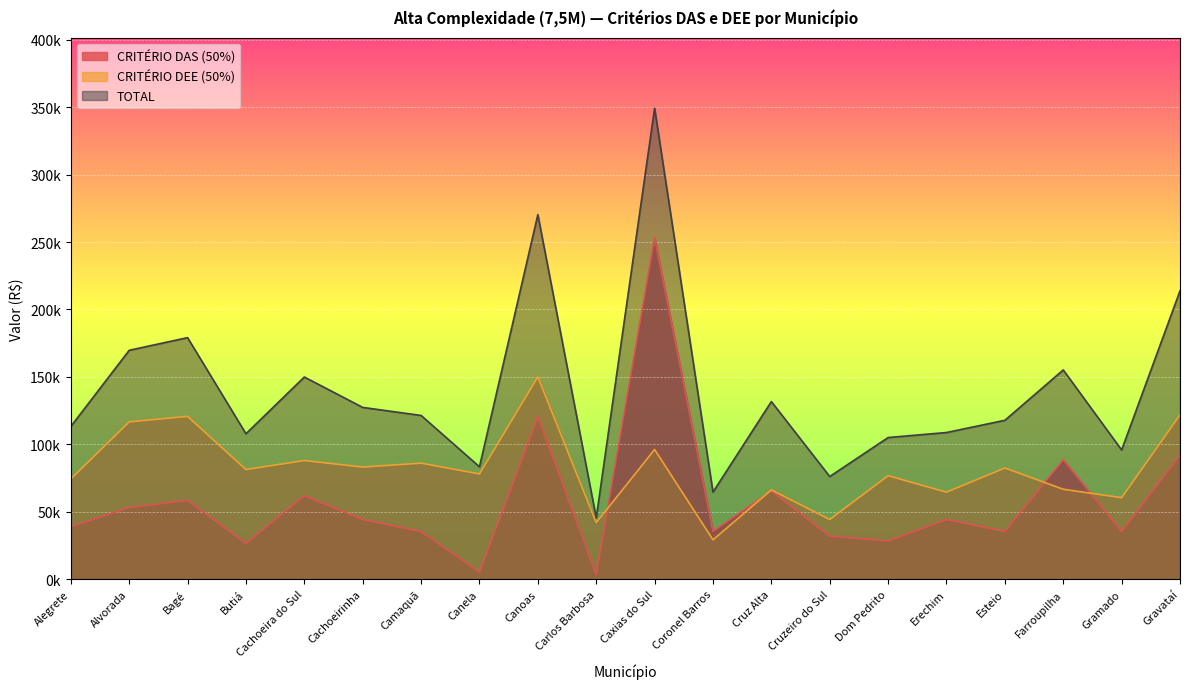

What are all the series names shown in the legend?

CRITÉRIO DAS (50%), CRITÉRIO DEE (50%), TOTAL